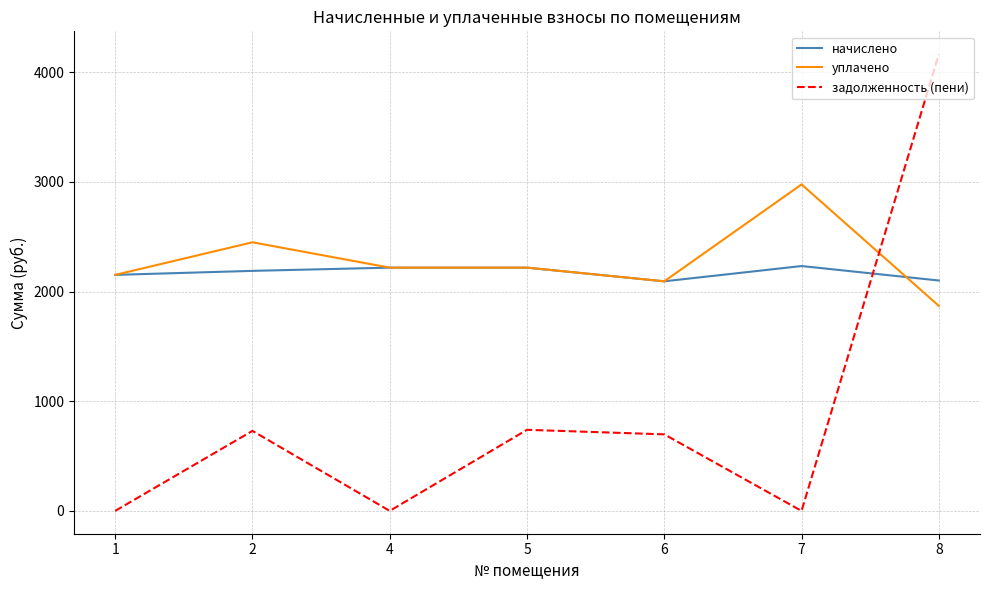

Count the number of categories in the chart.

7